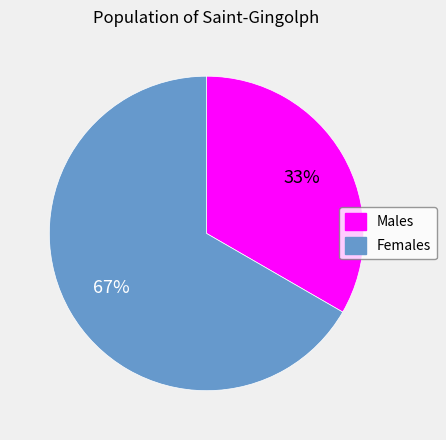

To the nearest percent, what is the combined percentage of Males and Females?

100%